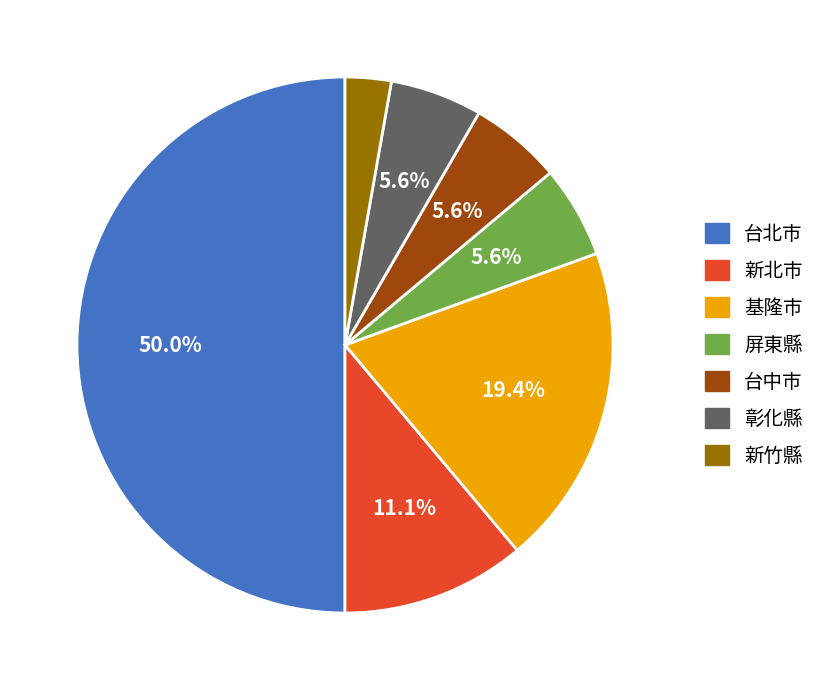

Which has a higher value, 屏東縣 or 基隆市?

基隆市